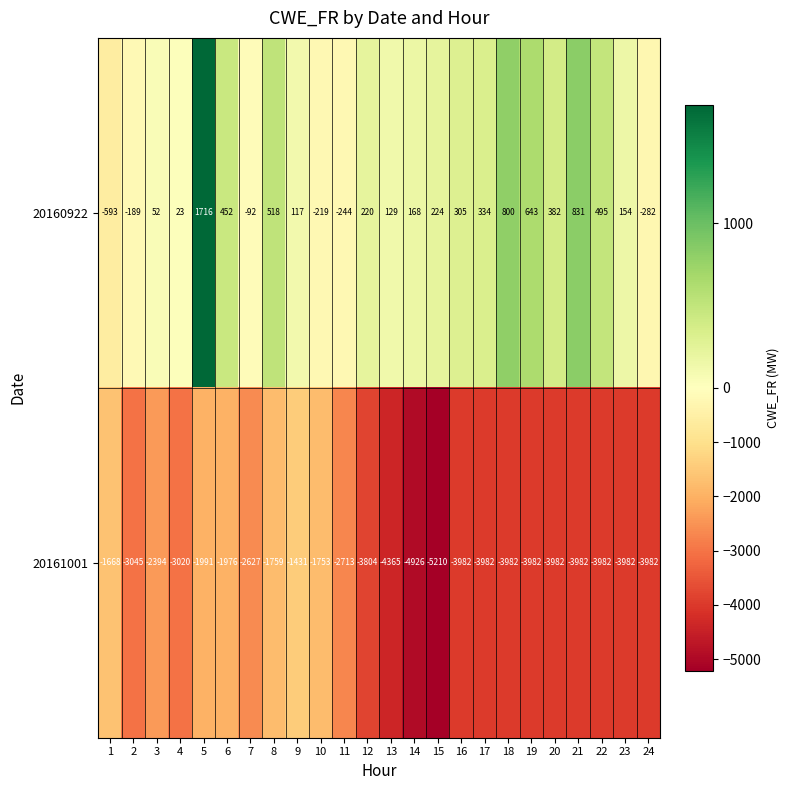

How many data points in 20160922 are less than 220?

12